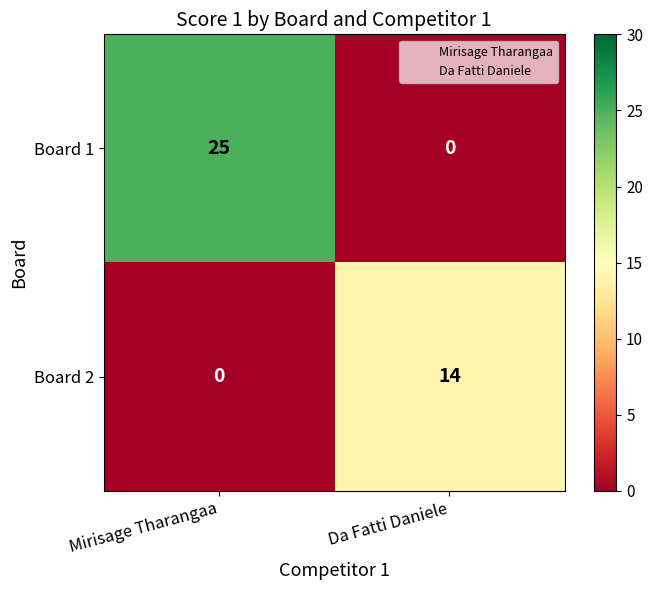

How many data points does each series have?

2